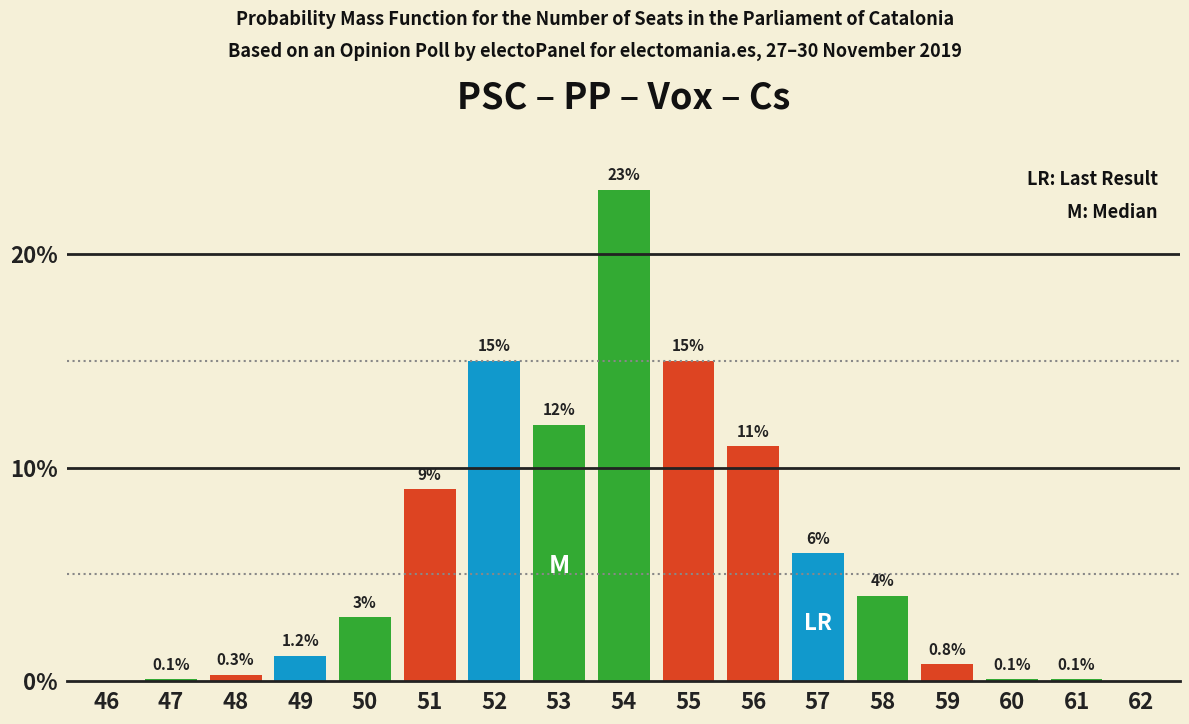

Reading left to right, list all the values displayed in this chart.

46=0.0	47=0.1	48=0.3	49=1.2	50=3.0	51=9.0	52=15.0	53=12.0	54=23.0	55=15.0	56=11.0	57=6.0	58=4.0	59=0.8	60=0.1	61=0.1	62=0.0